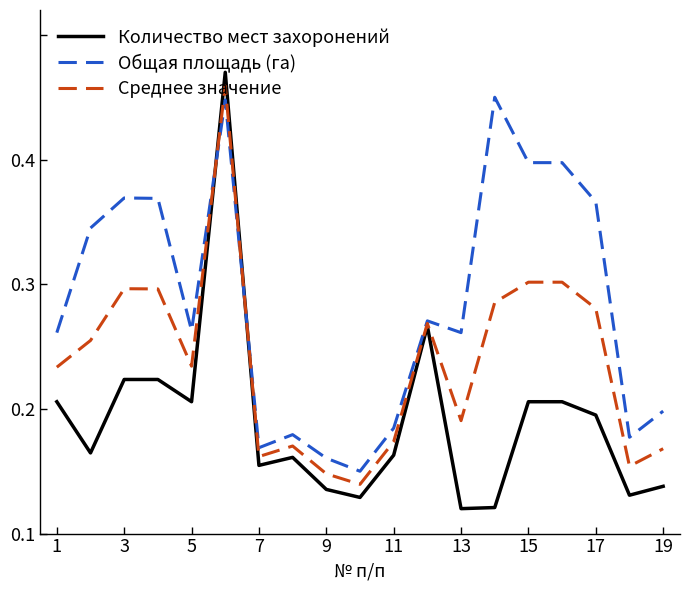

What is the difference between the maximum and second lowest values in the Общая площадь (га) series?

0.3